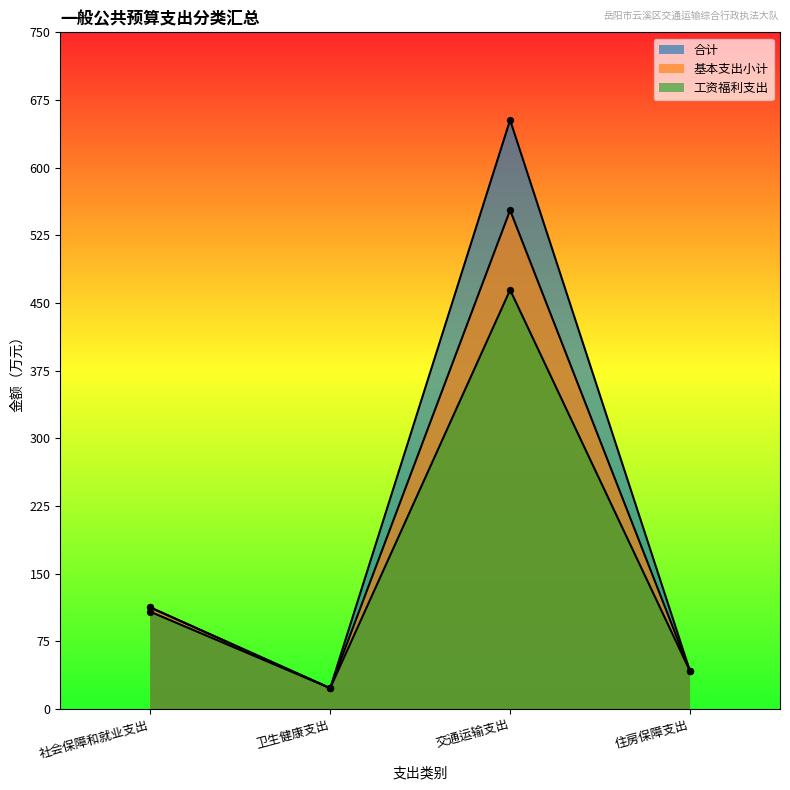

At how many categories does at least one series exceed 278?

1